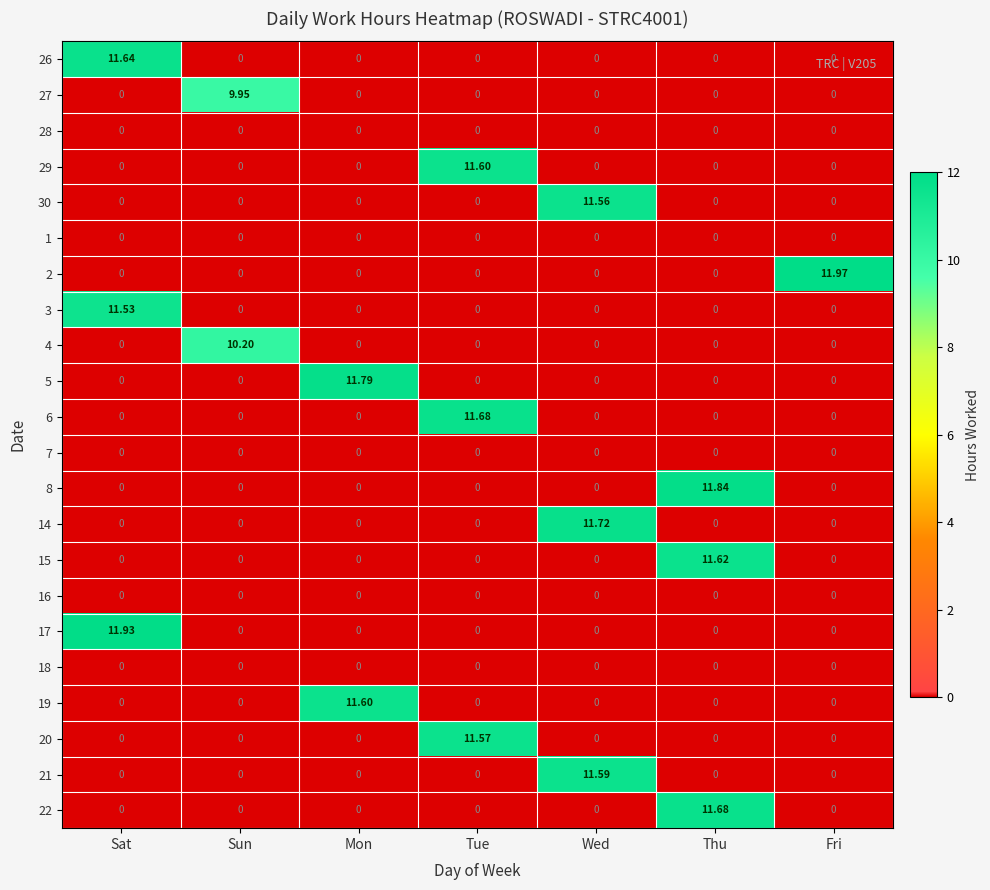

Which series has the largest total across all categories?

2